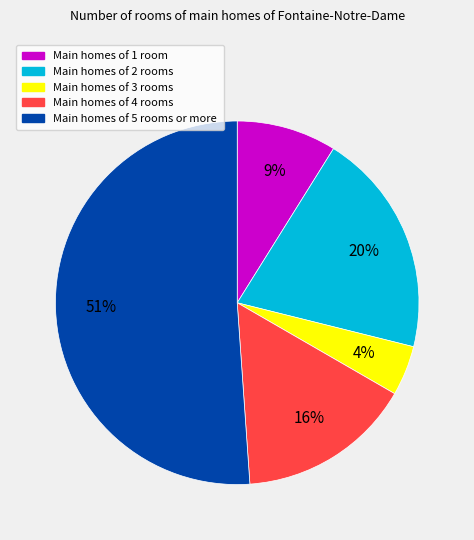

To the nearest percent, what is the average slice percentage?

20%